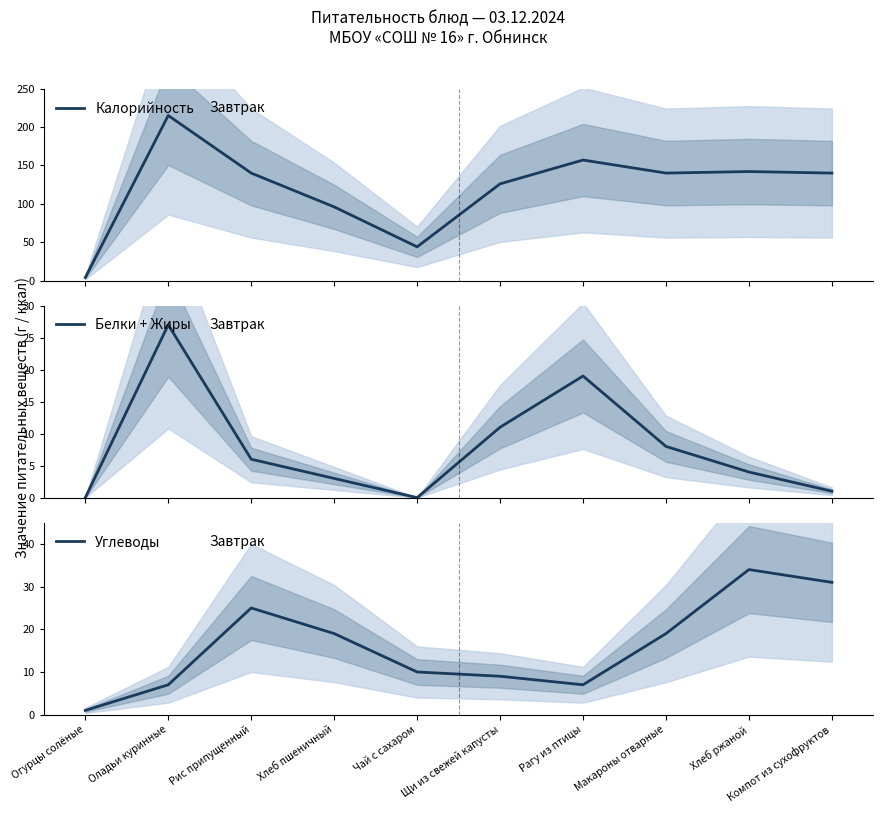

What is the label of the 3rd point from the right?

Макароны отварные